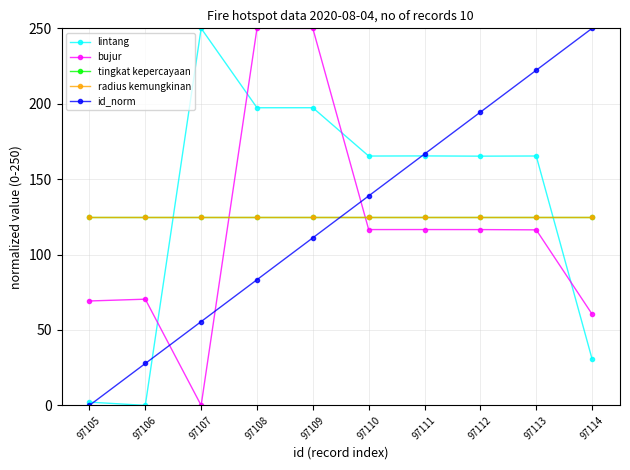

Is this an area chart (filled region under the line)?

No